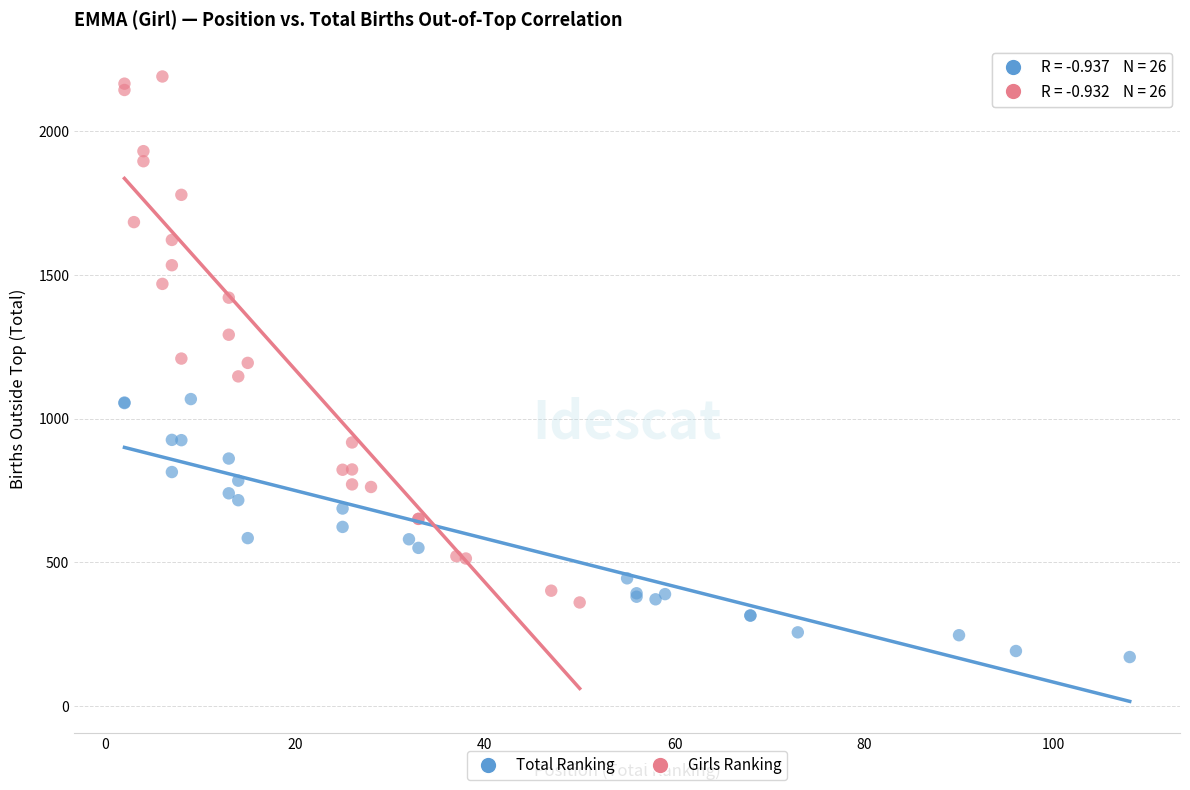

Which series contains the highest Y value?

Girls Ranking